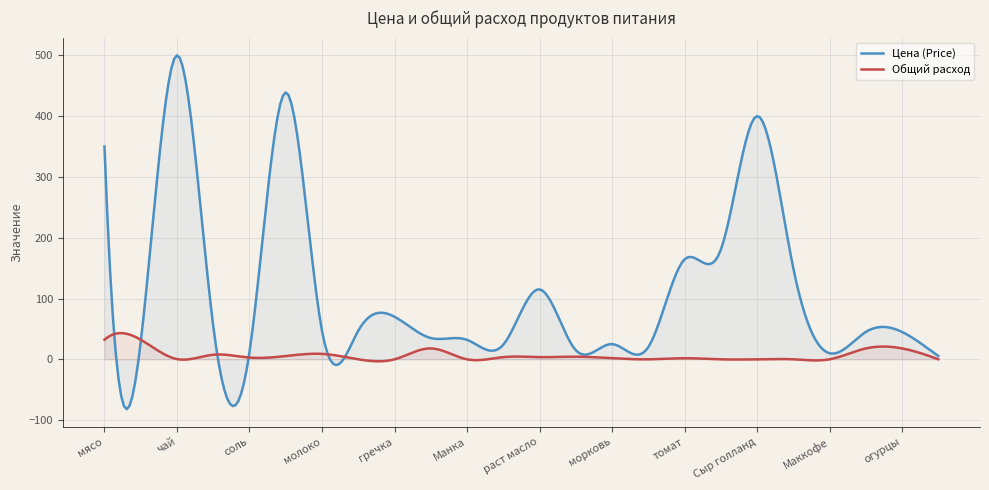

What is the lowest value of the Цена (Price) series?

-82.0